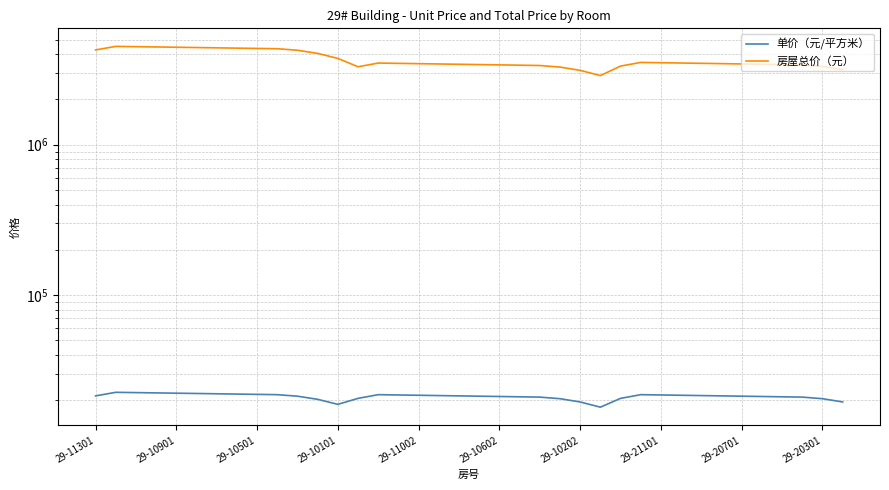

How many values in the 房屋总价（元） series exceed 3471918?

18